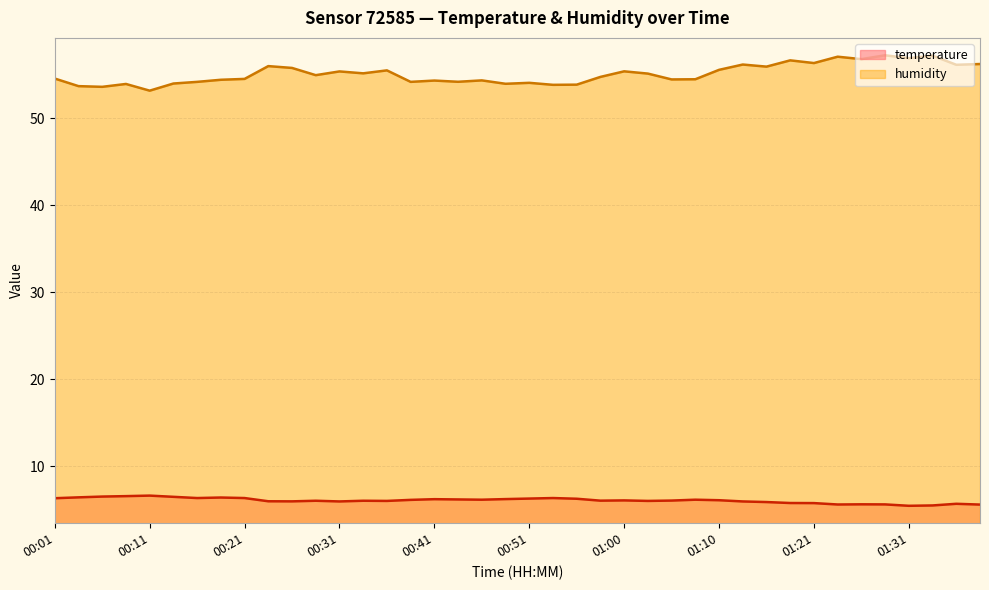

Read the humidity value at 00:41.

54.3